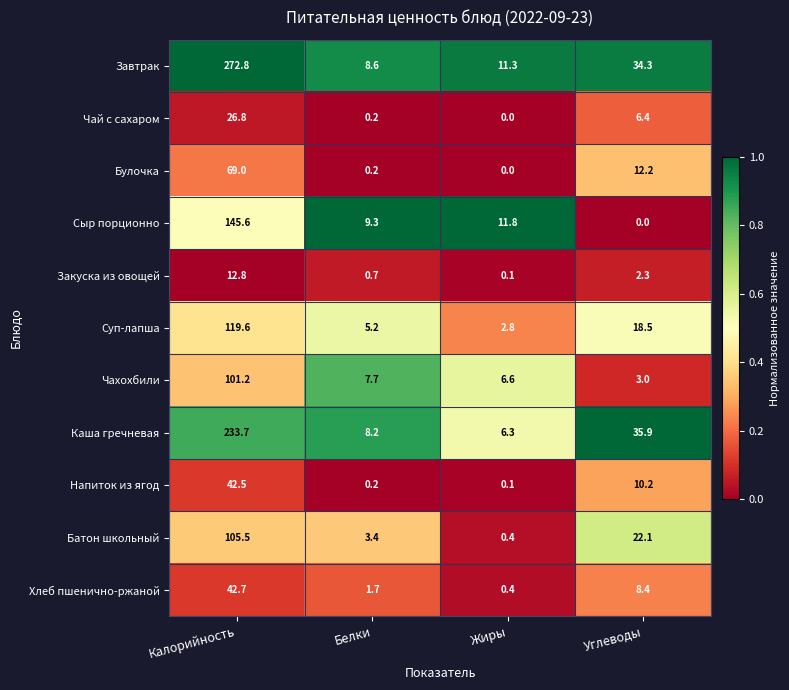

The value of Чай с сахаром at Калорийность is 26.8. True or false?

True